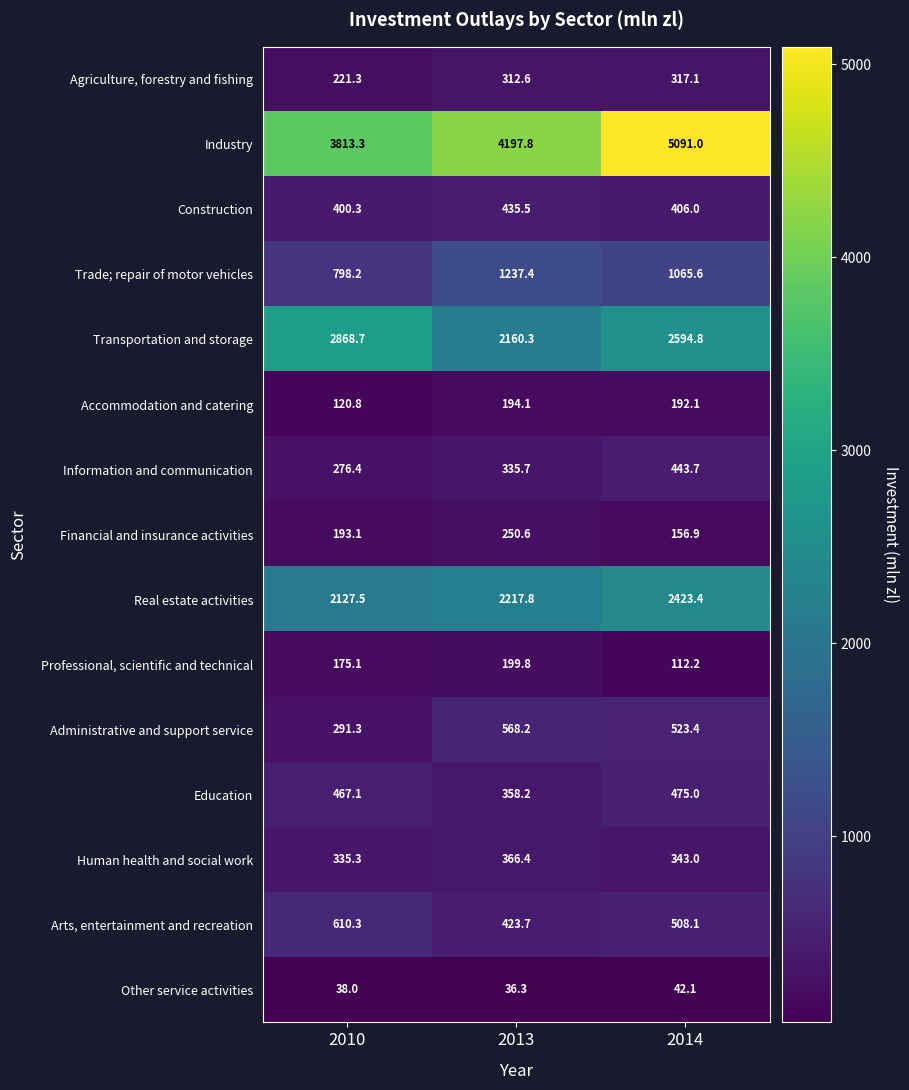

What is the sum of all Information and communication values?

1055.8